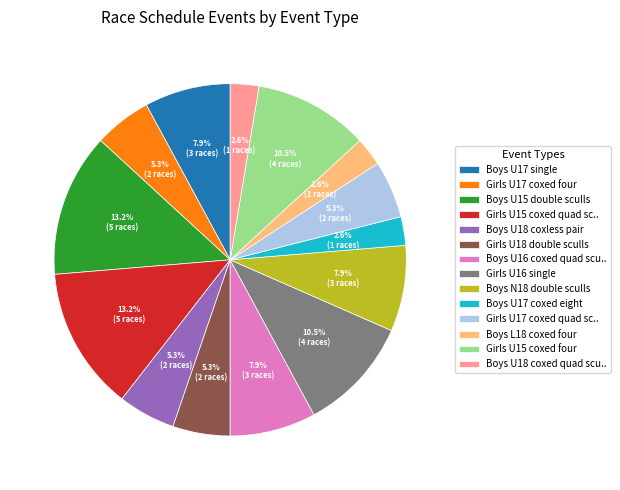

How many segments does this pie chart have?

14